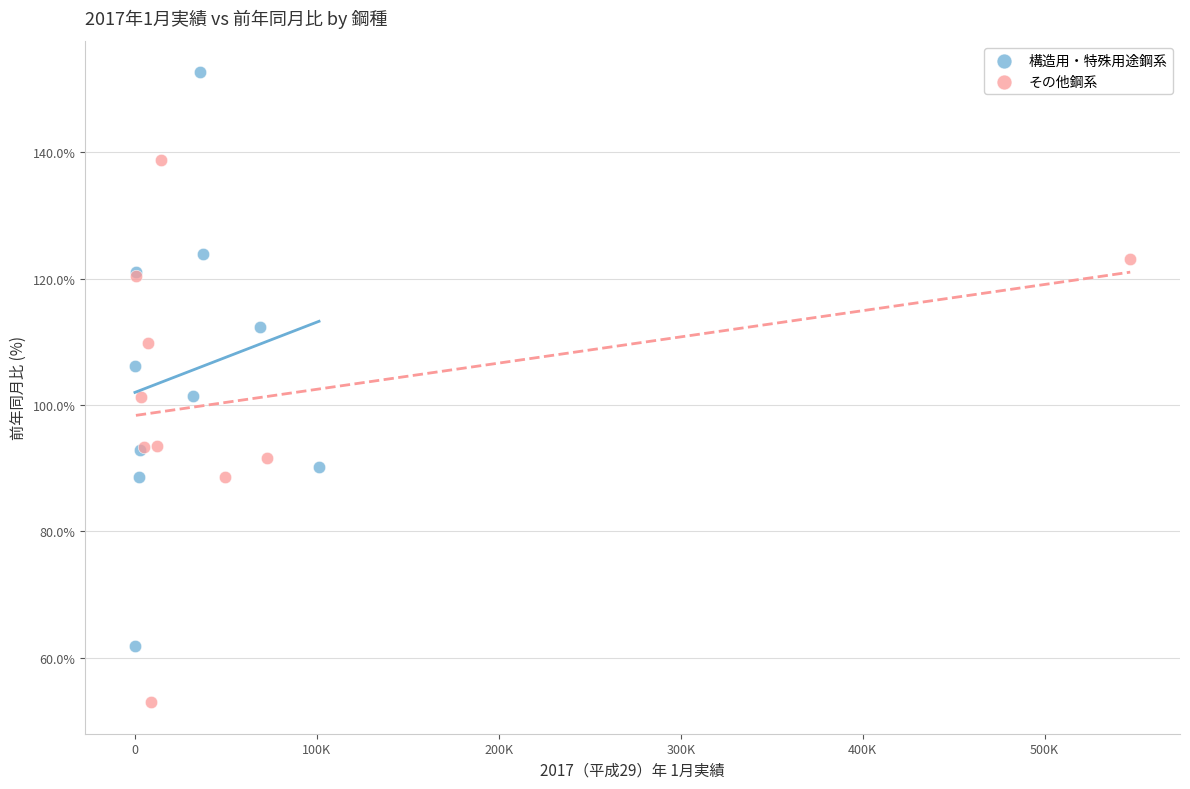

Which series contains the highest Y value?

構造用・特殊用途鋼系